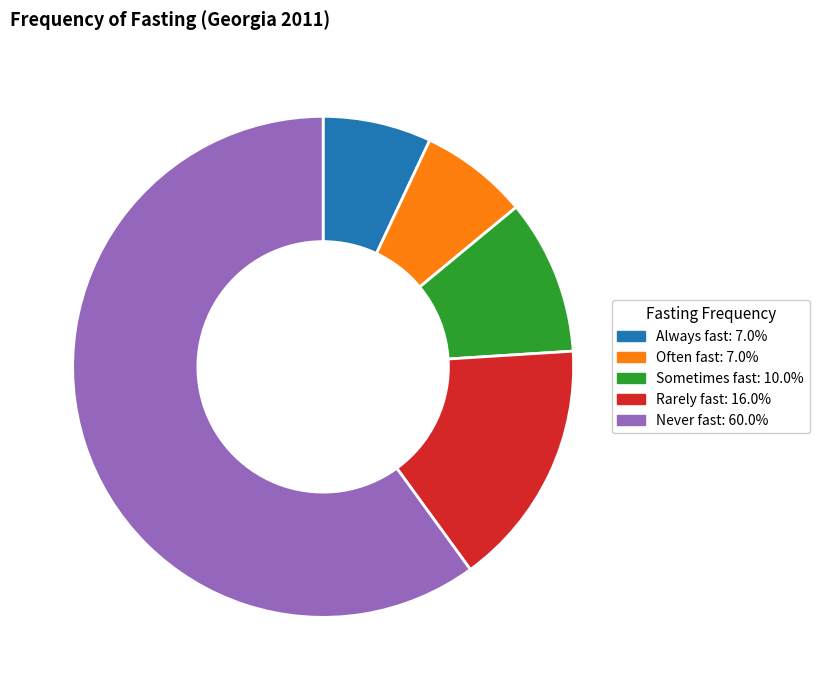

Does any single category account for the majority?

Yes